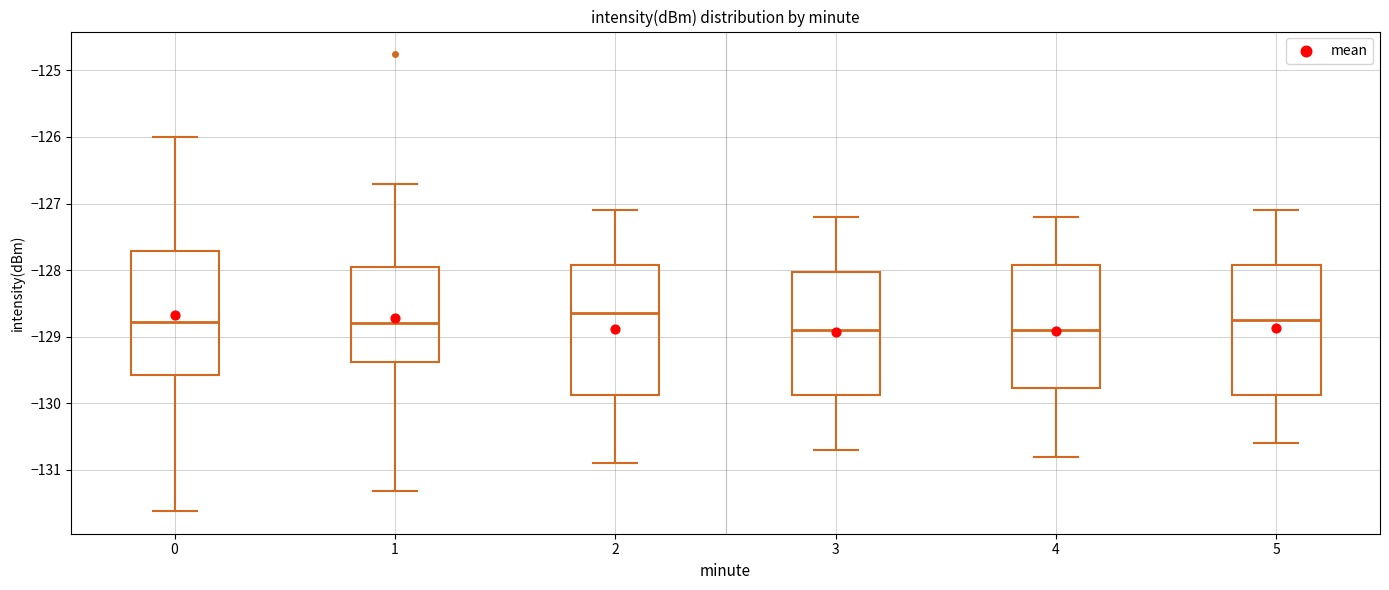

Which box has the highest median line?

2